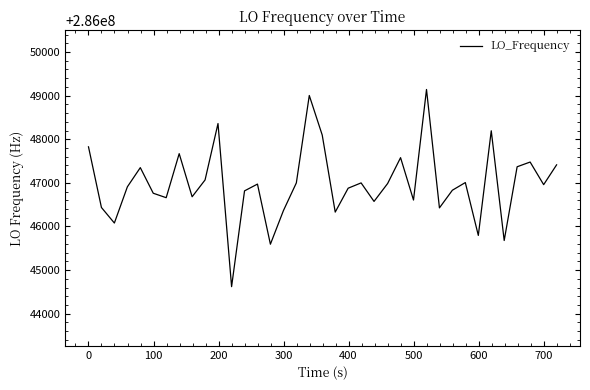

True or false: the data has more than 1 interior local peaks.

True